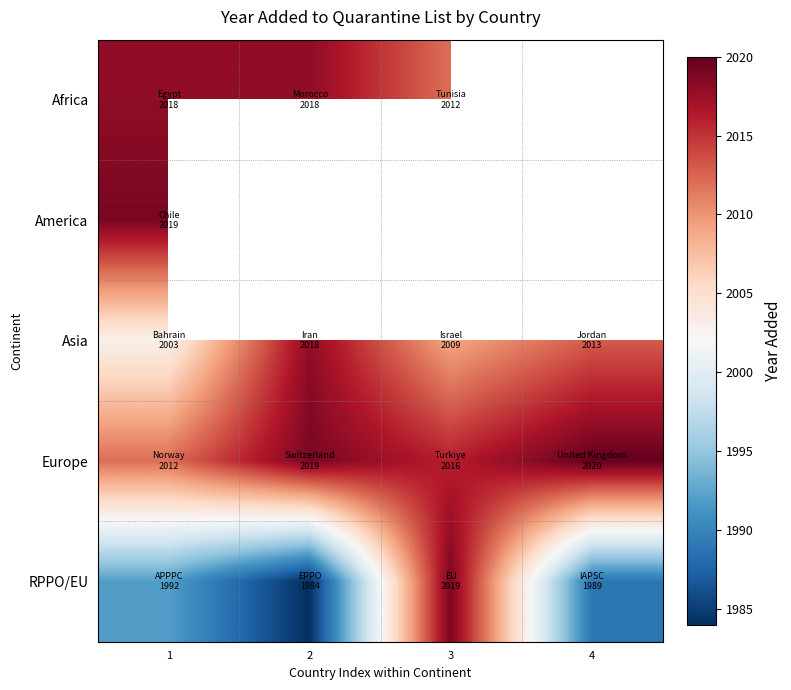

At which category is the sum across all series the highest?

1